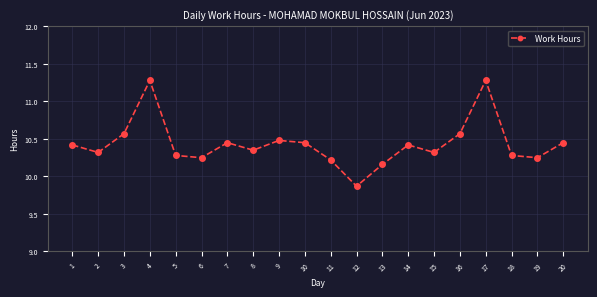

Where is the first local maximum?

4